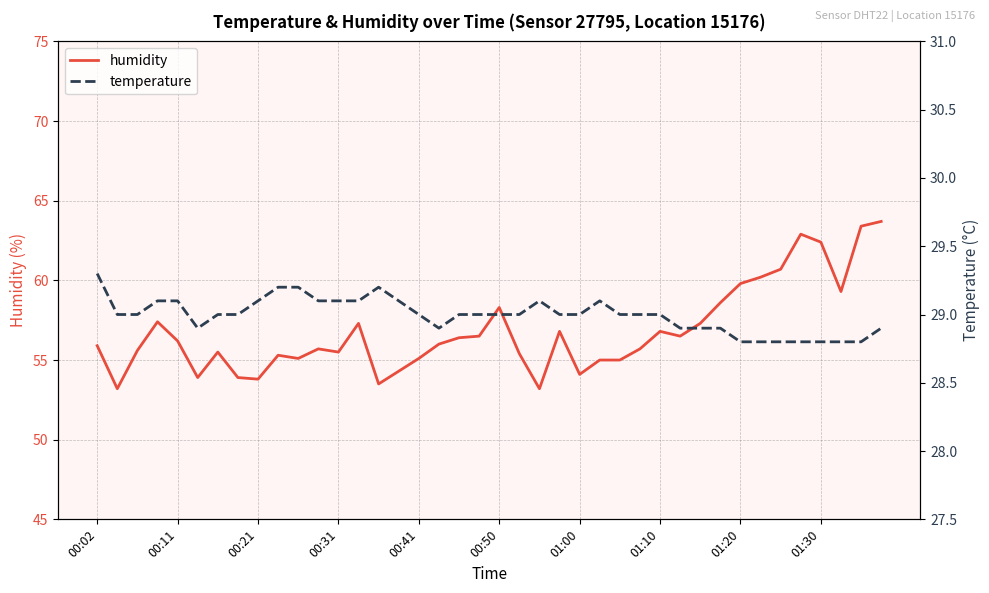

List the series in order of their overall mean, lowest first.

temperature, humidity